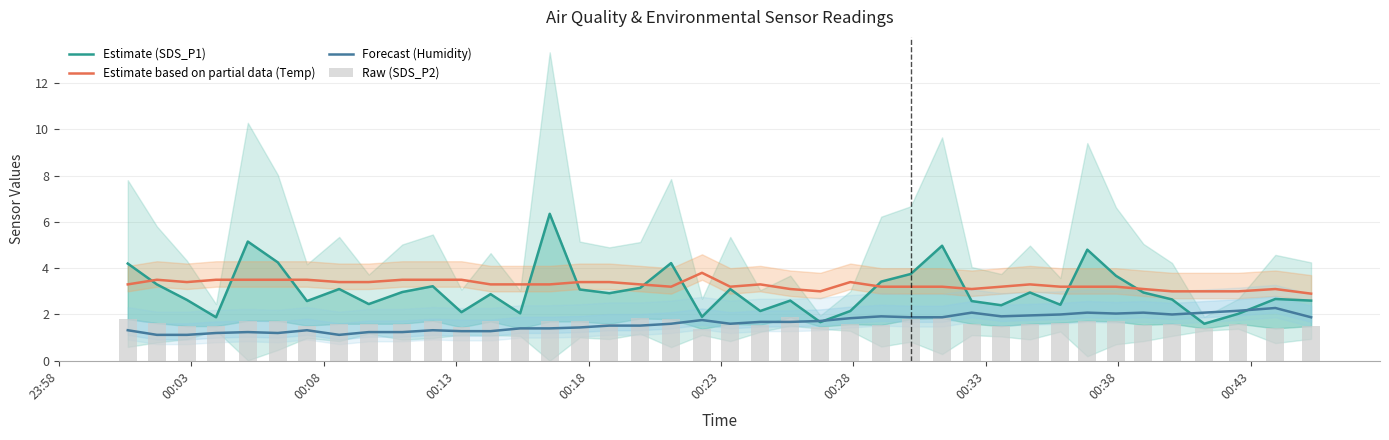

What is the maximum value for Estimate based on partial data (Temp)?

3.8